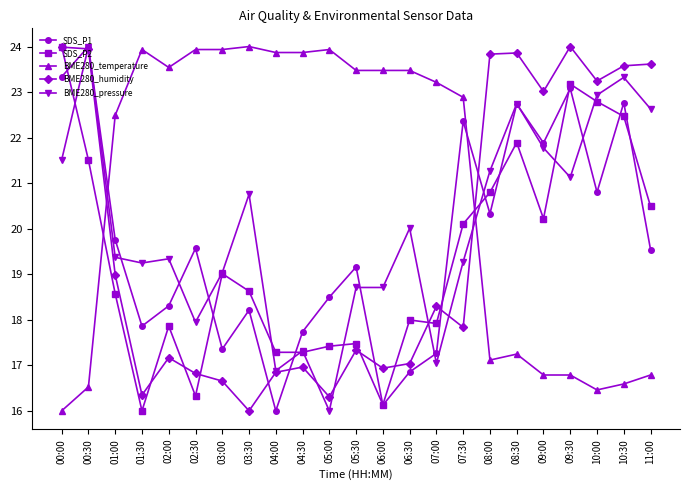

True or false: SDS_P2 and BME280_temperature intersect in this chart.

True